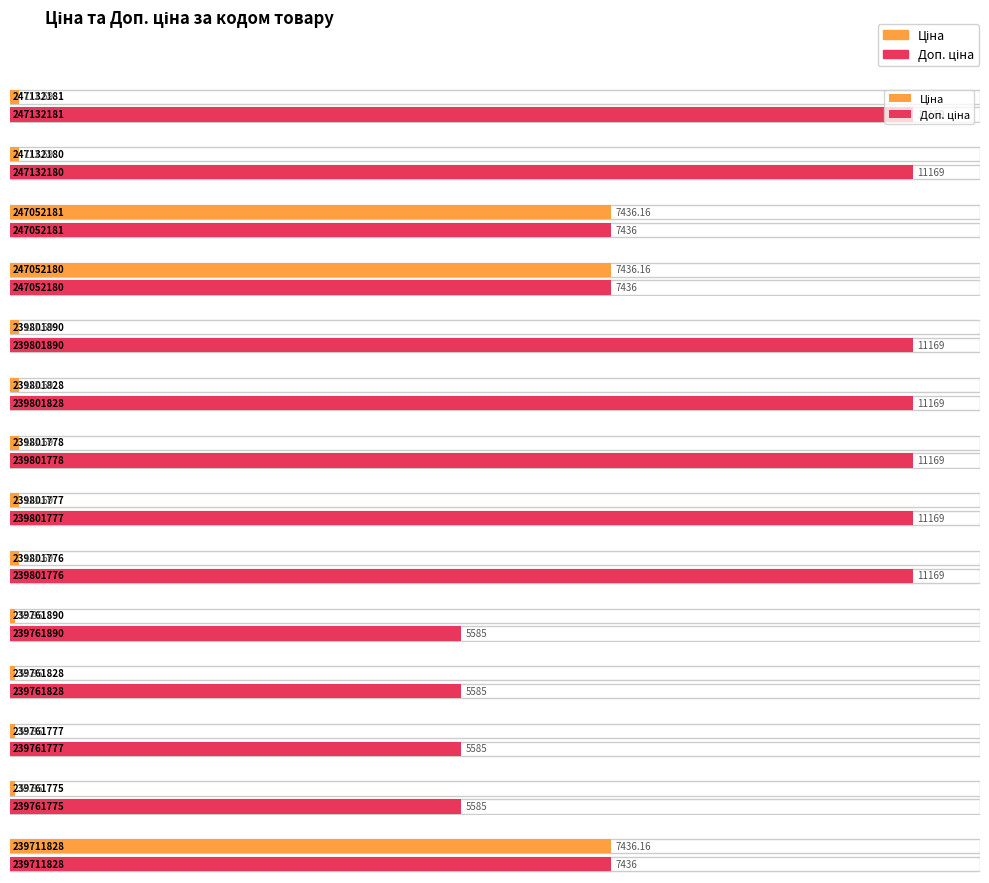

Is the value of Ціна at 239761828 greater than the value of Доп. ціна at 239801778?

No